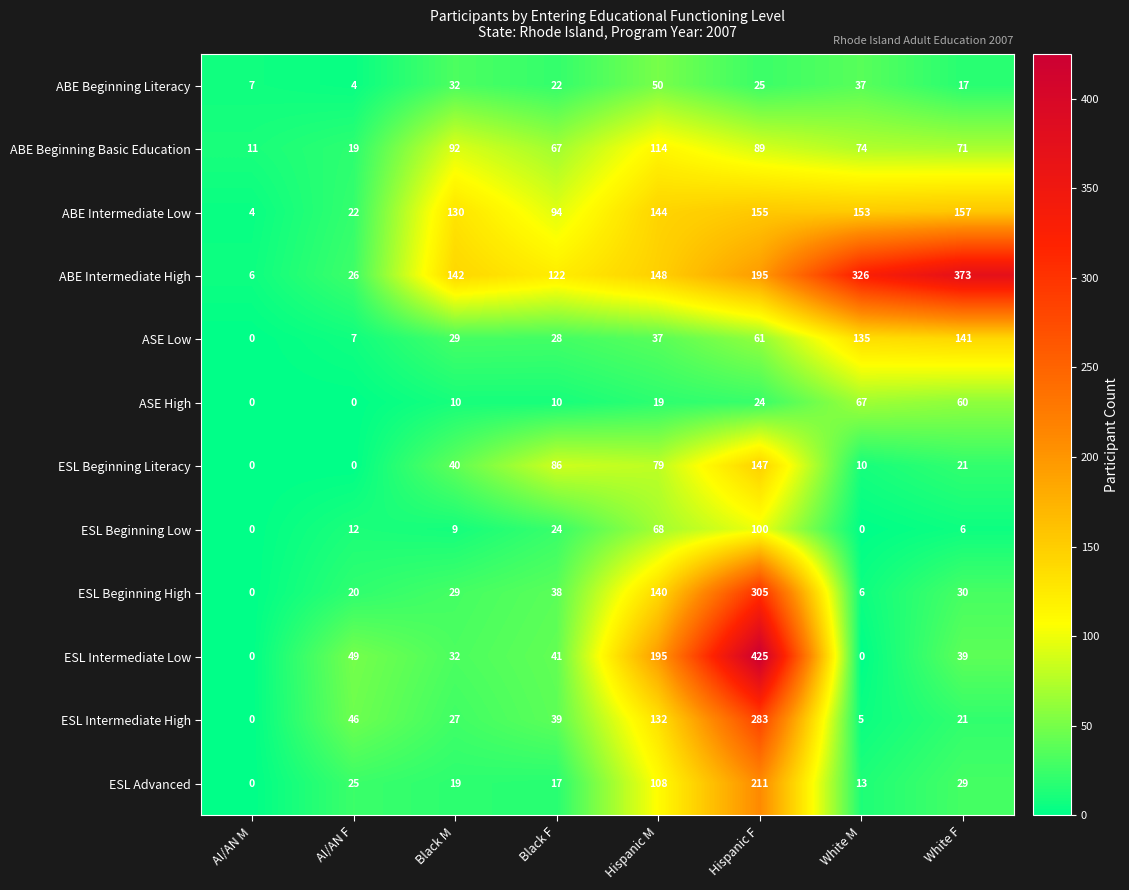

How many data points in ABE Beginning Literacy are less than 25?

4